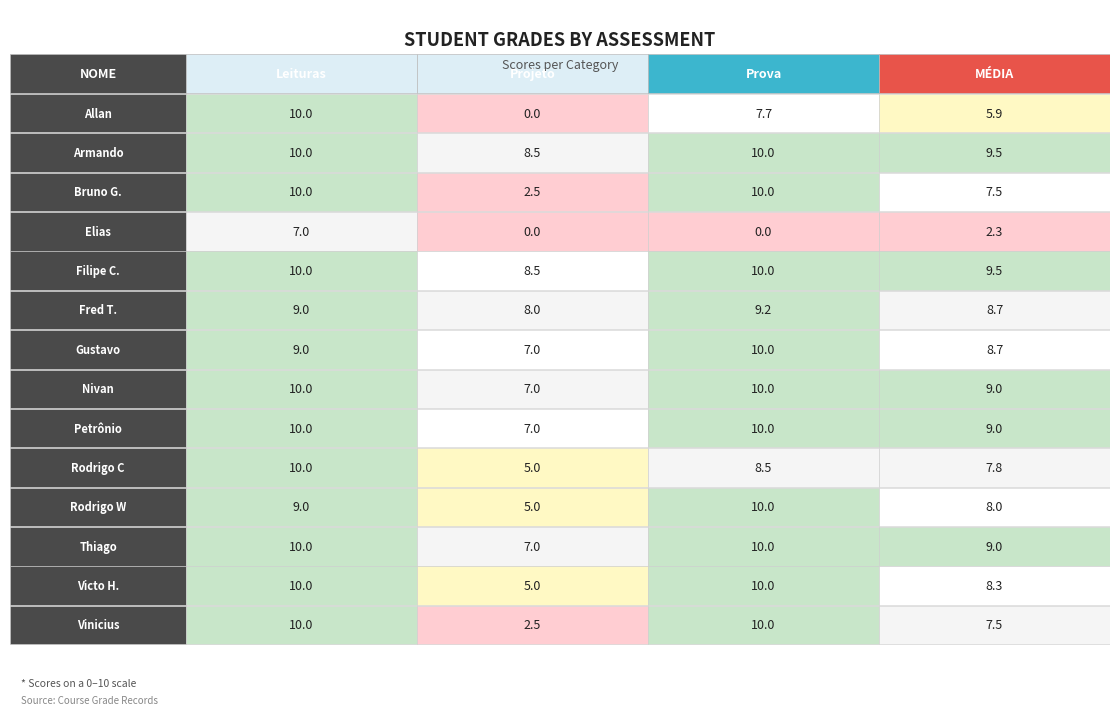

True or false: Victo H. has a value of 2.6 at 2.

False